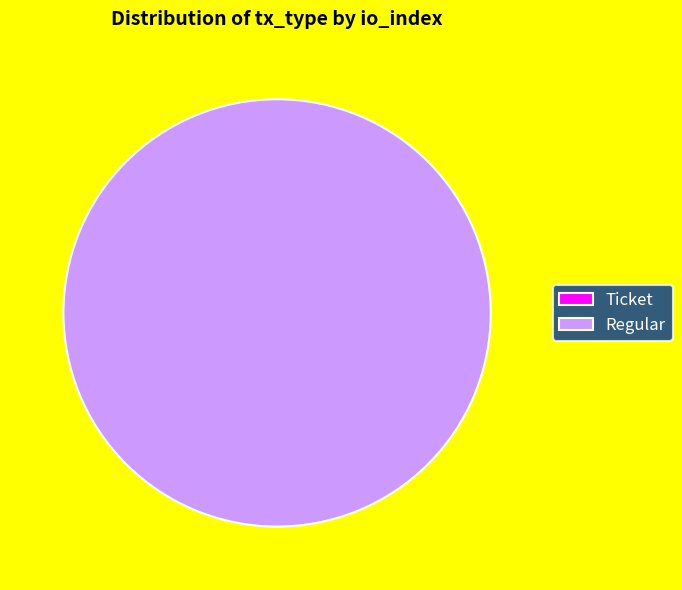

Does any single category account for the majority?

Yes